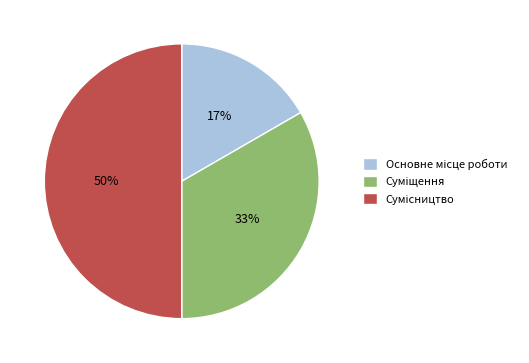

To the nearest percent, what is the average slice percentage?

33%